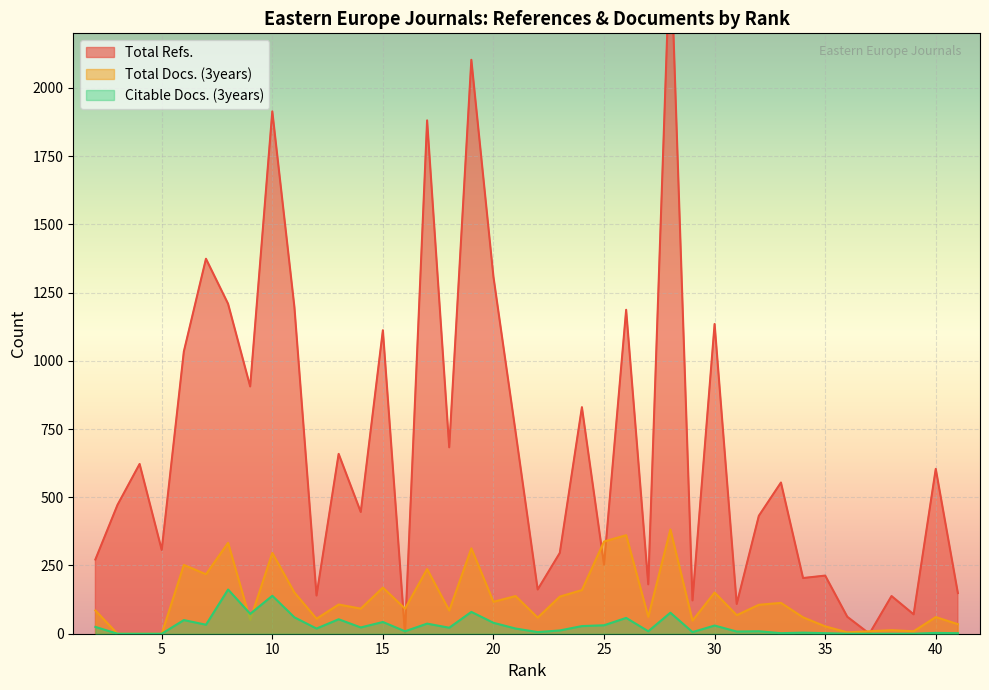

How many interior local peaks does the Total Refs. series have?

15